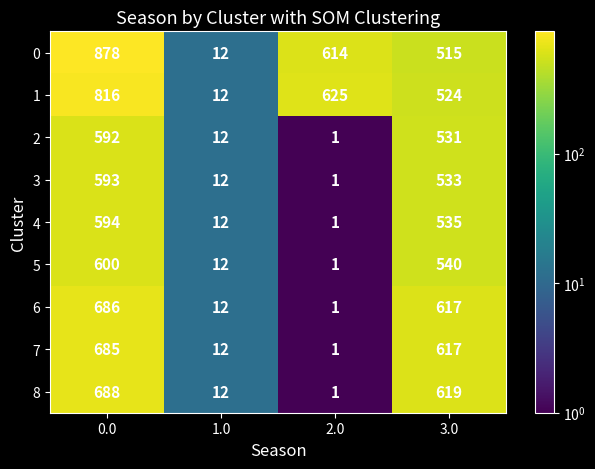

What is the spread (max minus min) of values at 0.0?

286